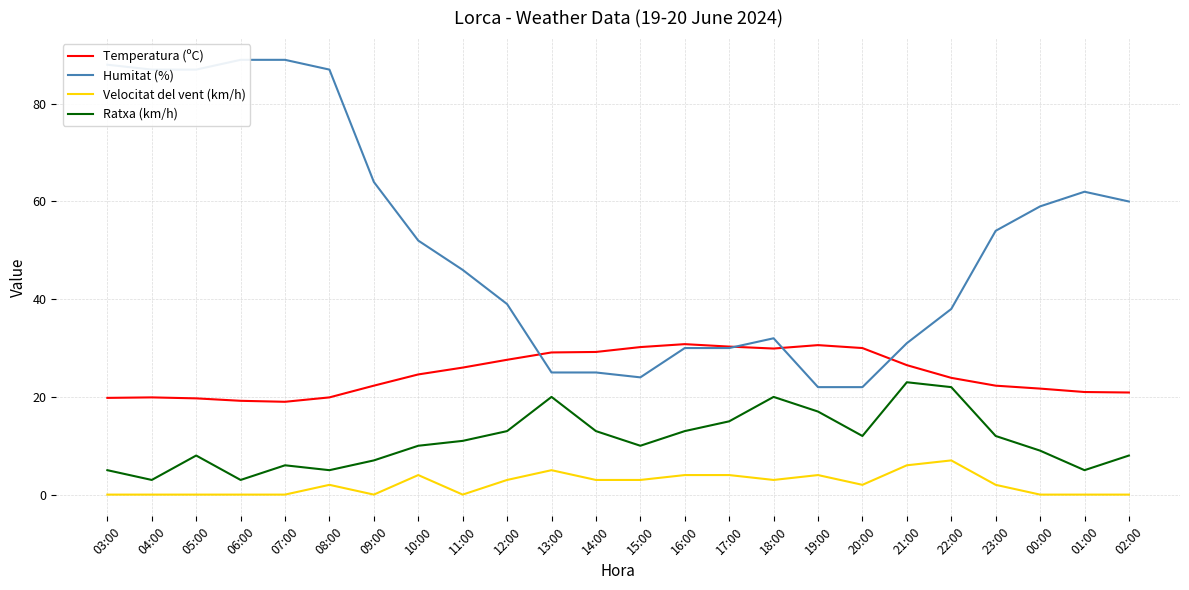

At which label is Temperatura (ºC) closest to 24?

22:00